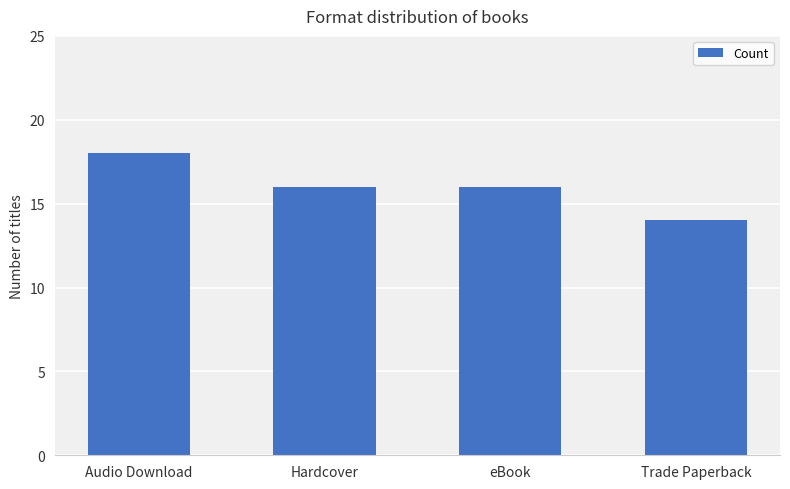

What is the ratio of the value at Hardcover to the value at Trade Paperback?

1.1